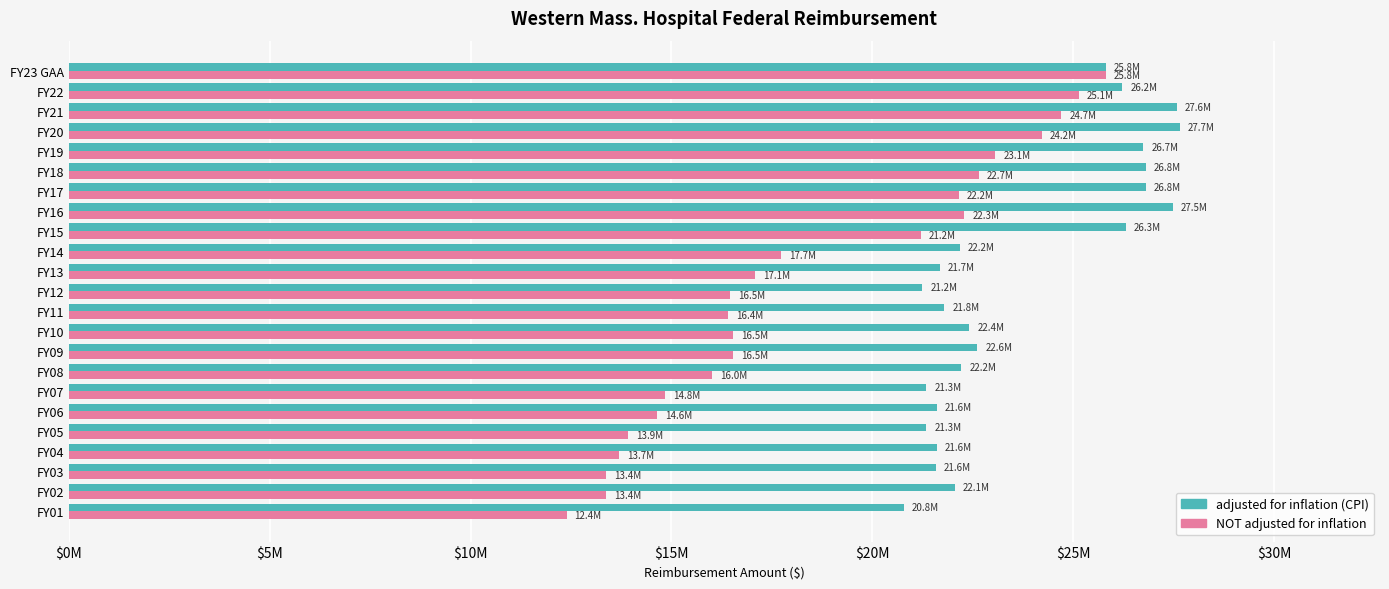

What position from the left is 14?

15